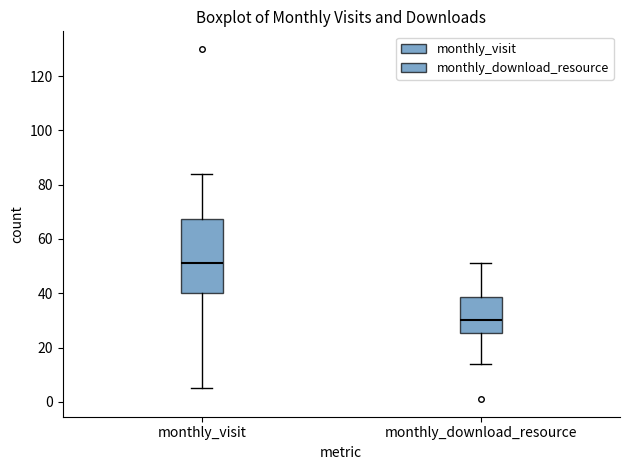

Reading left to right, read every box against the y-axis: the position of its median line, the range the box covers, and the ends of its whiskers. The values are not printed on the chart, so give them approximately, as read against the axis.

monthly_visit: median 52, box 40 to 68, whiskers 6 to 84
monthly_download_resource: median 30, box 26 to 38, whiskers 14 to 52